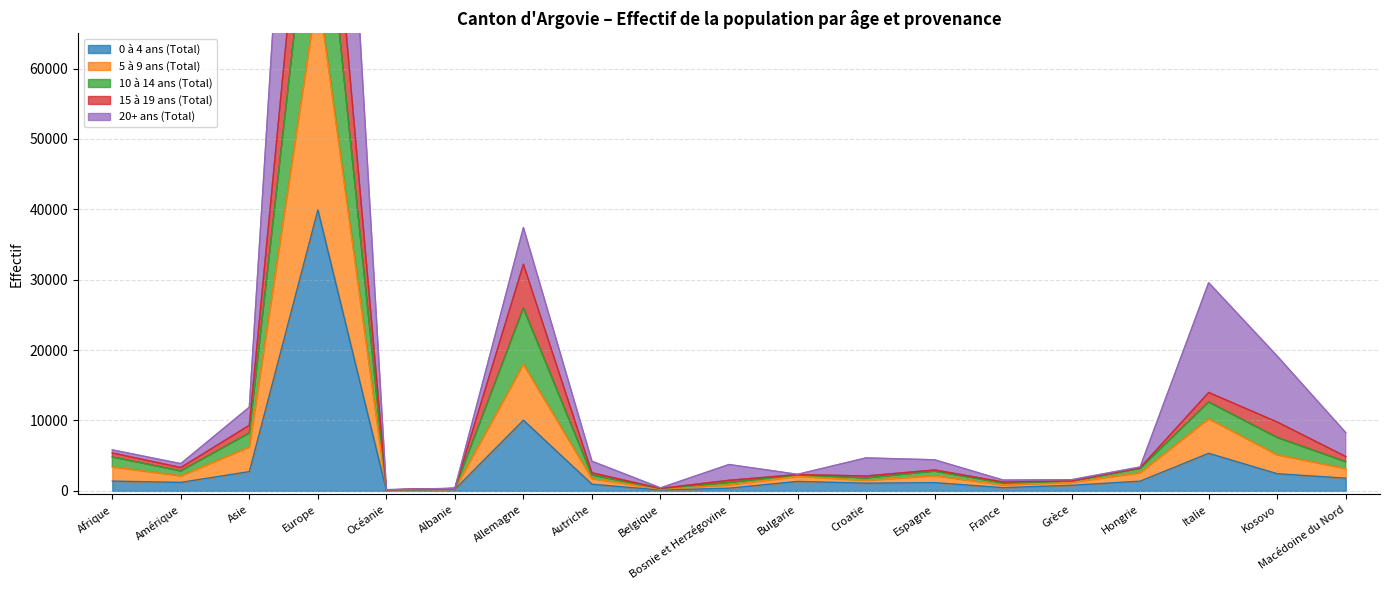

What is the difference between the maximum and minimum values in the 5 à 9 ans (Total) series?

71074